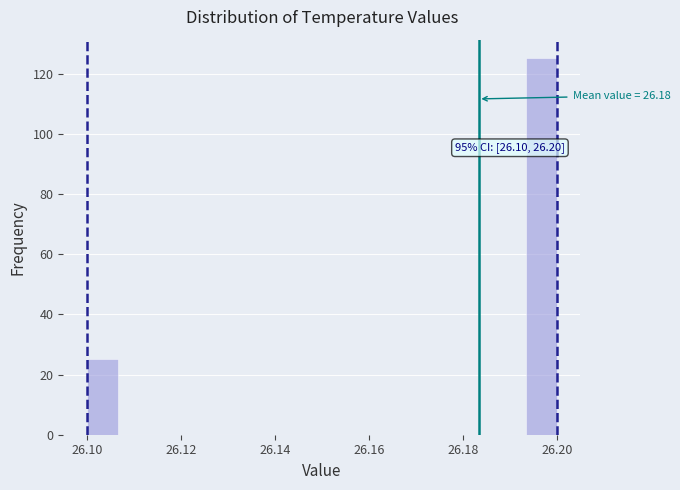

Around what value on the x-axis is the tallest bar? Give the approximate position of its centre, as read against the axis.

26.196